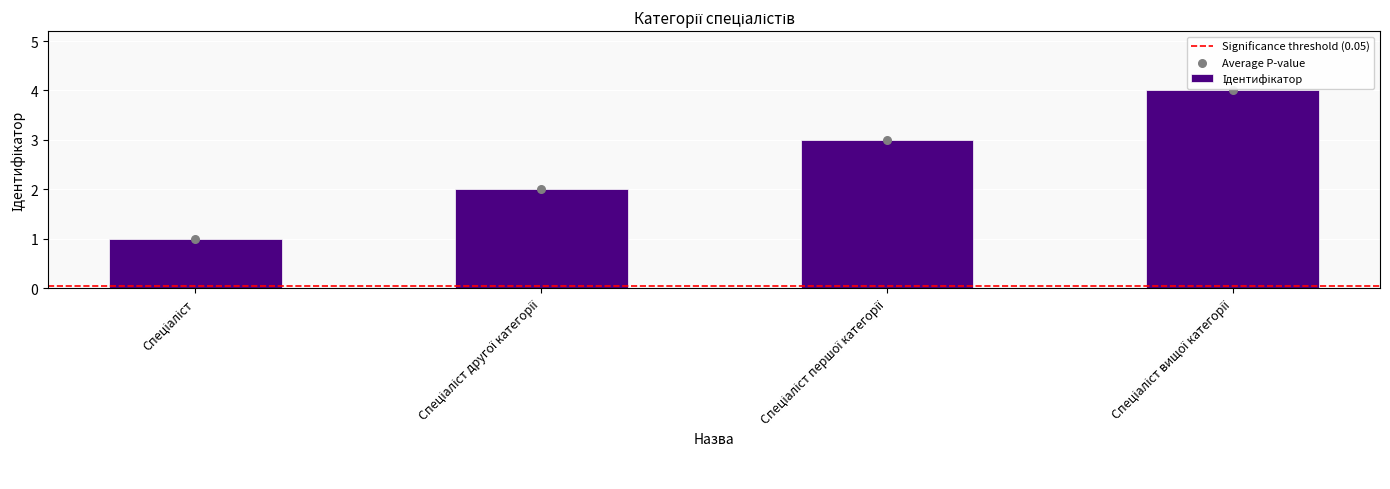

What is the change in value from Спеціаліст to Спеціаліст вищої категорії?

+3